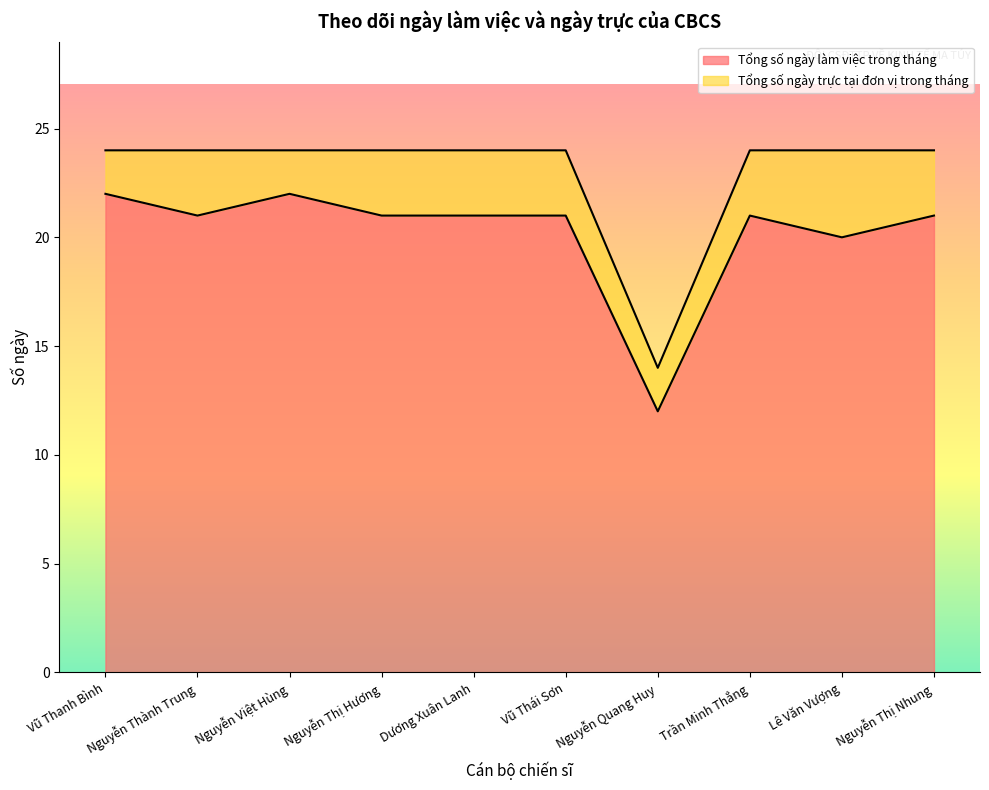

True or false: the data shows 8 at Lê Văn Vượng.

False